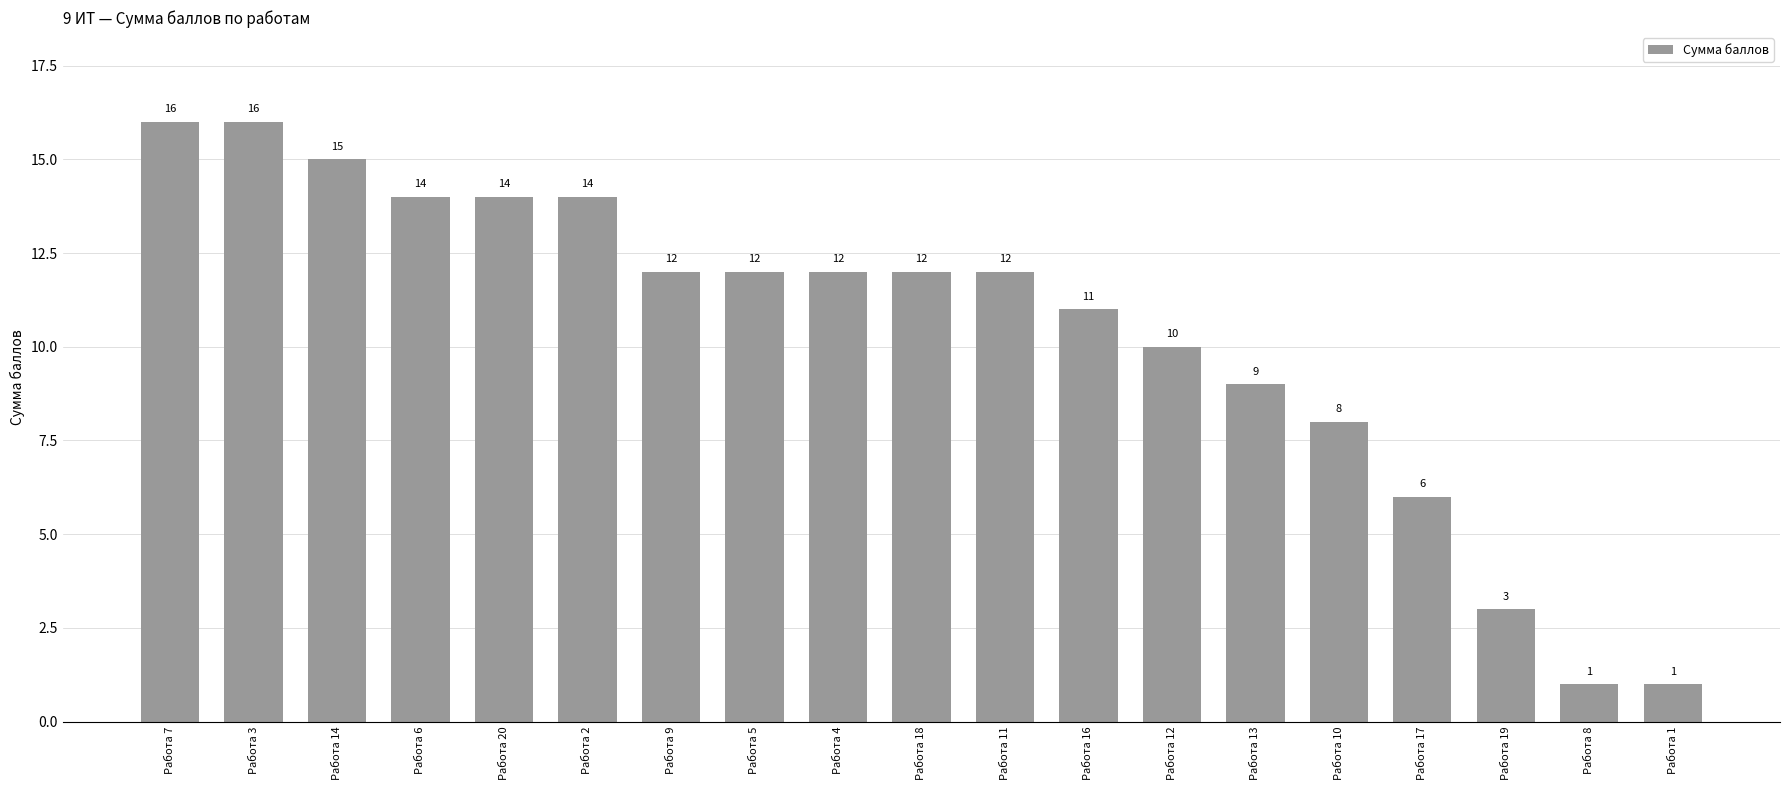

What is the approximate value at Работа 11, to the nearest 5?

10